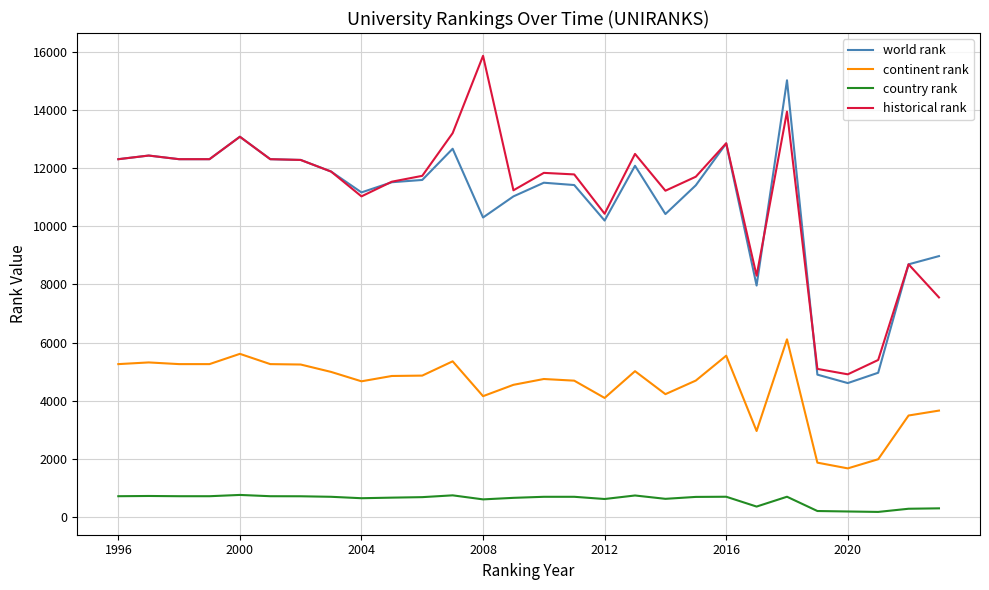

Does the chart have visible grid lines?

Yes